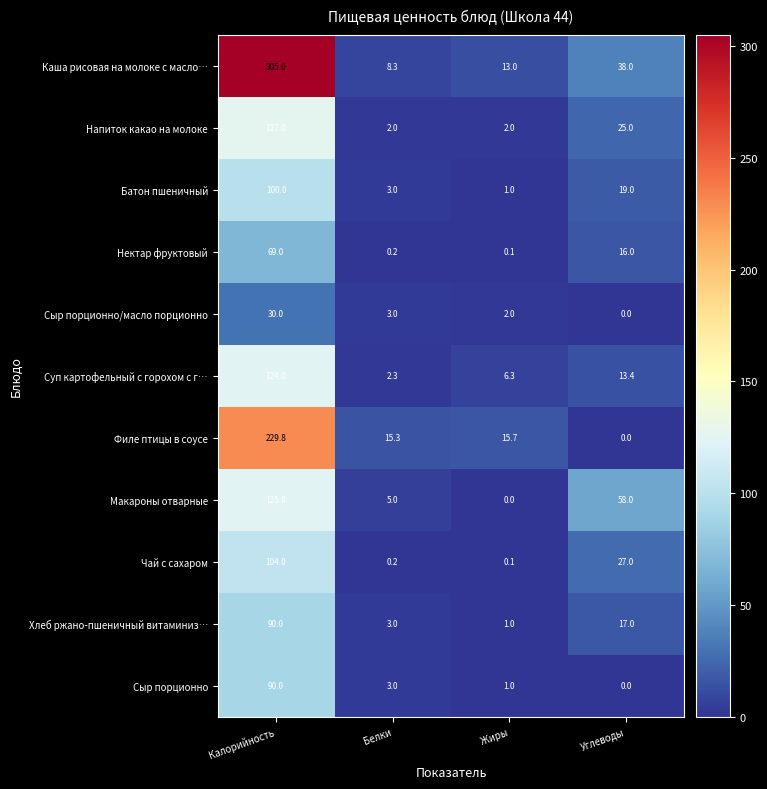

Where is Нектар фруктовый nearest to the value 34?

Углеводы